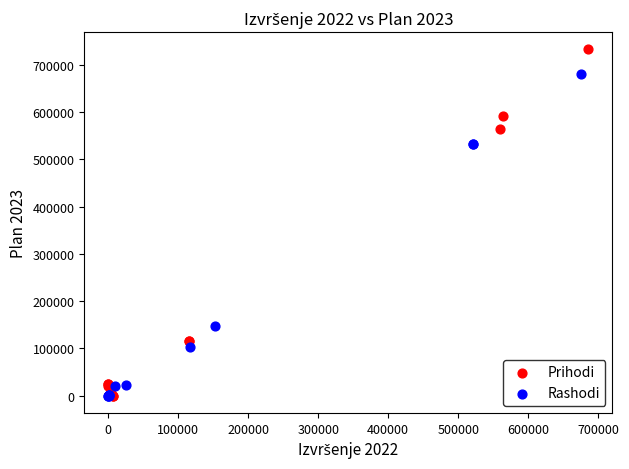

Which series reaches the maximum Y coordinate?

Prihodi